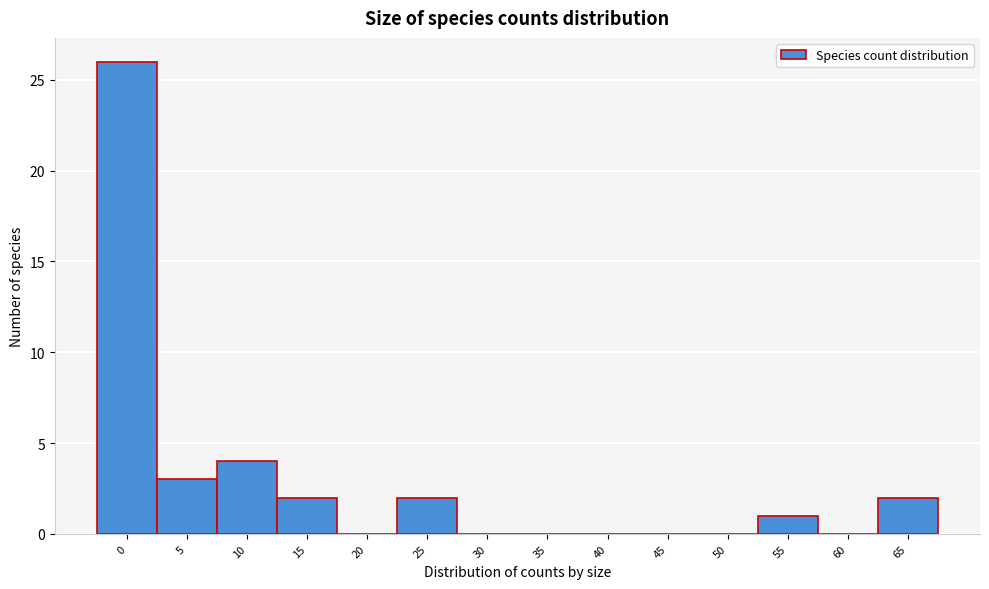

Reading left to right, extract all data points from this chart.

0=26	5=3	10=4	15=2	20=0	25=2	30=0	35=0	40=0	45=0	50=0	55=1	60=0	65=2